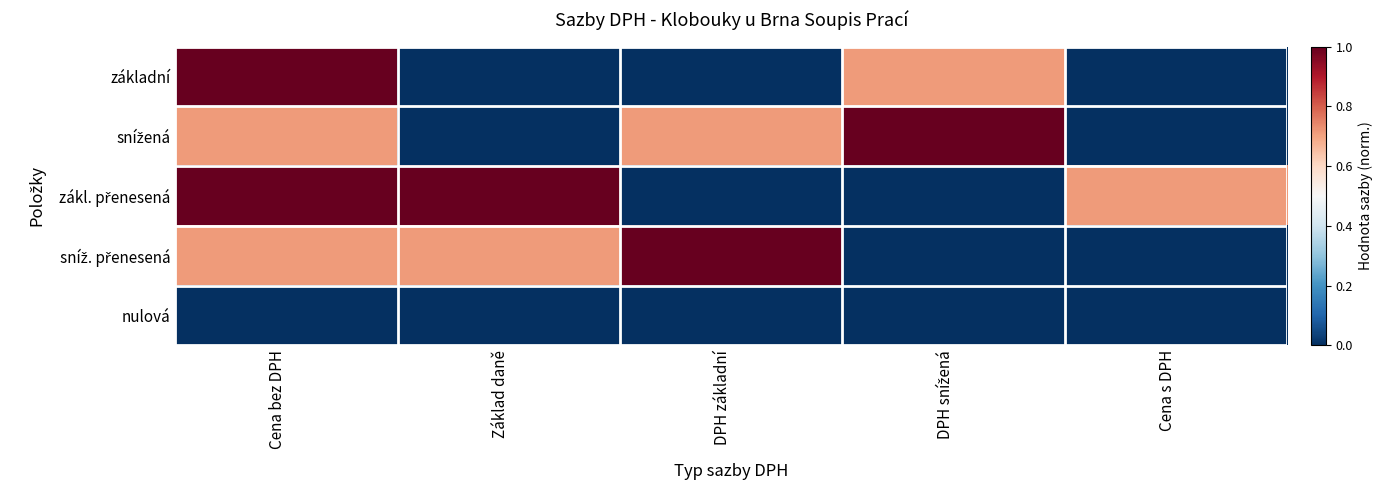

Between Základ daně and DPH základní, which series saw the biggest shift?

zákl. přenesená